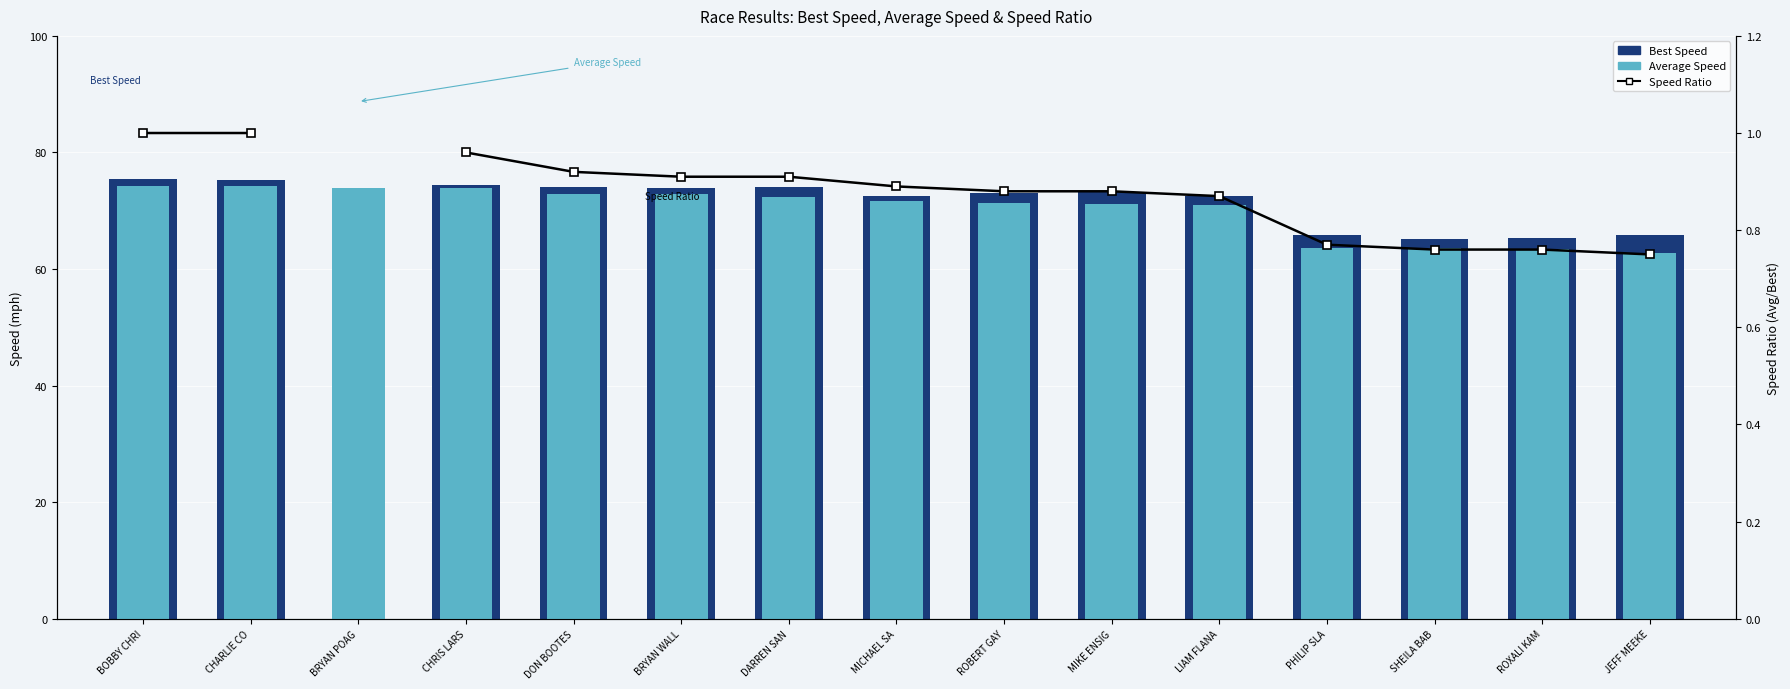

The Average Speed series shows 72.9 at DON BOOTES. True or false?

True